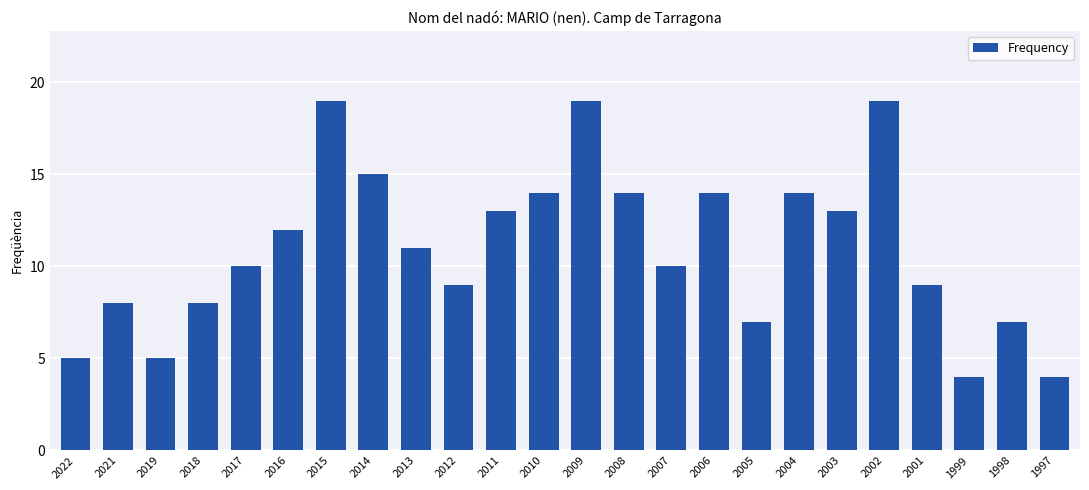

Count the number of data series in this chart.

1